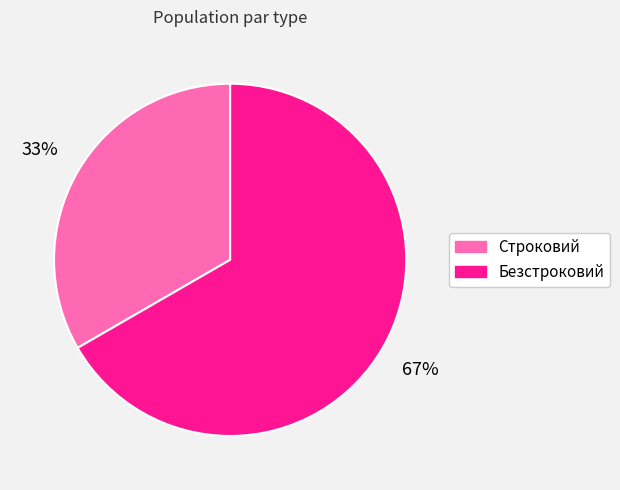

What percentage is the Безстроковий slice, to the nearest percent?

67%